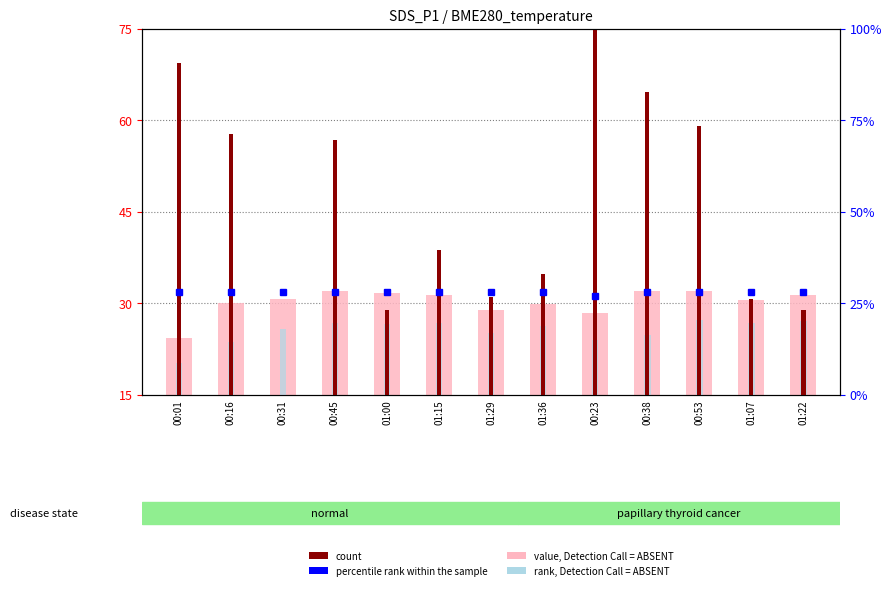

Between 00:53 and 01:00, which is larger?

00:53